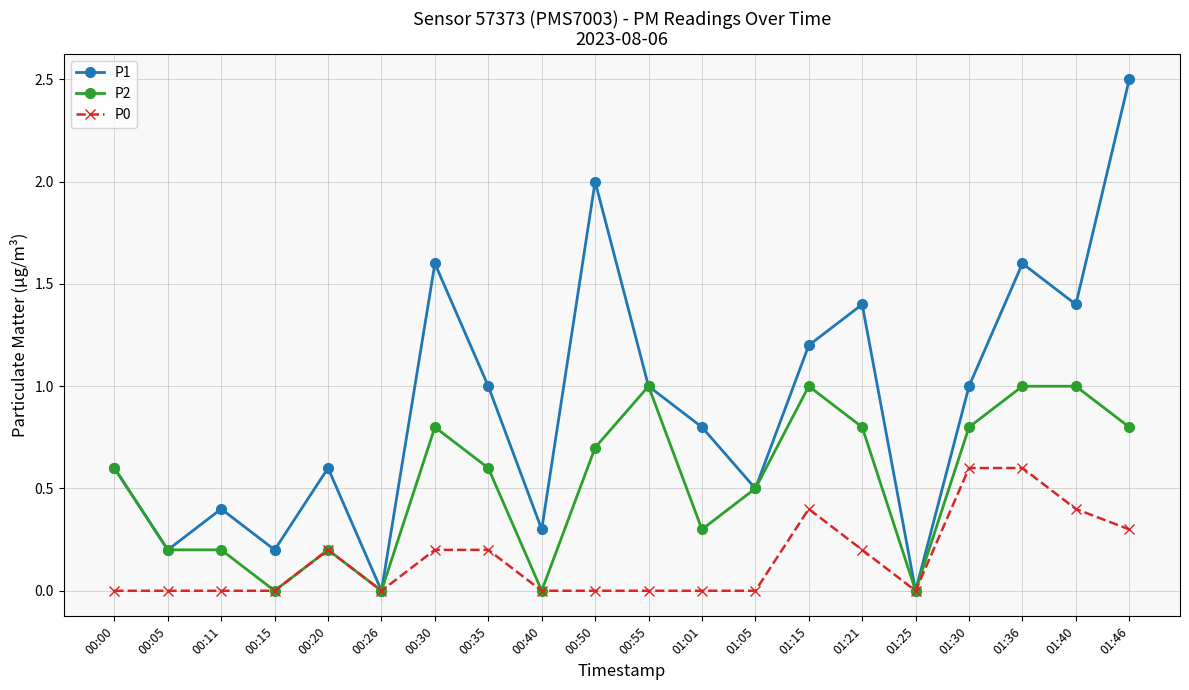

Reading left to right, what are all the values shown in this chart?

P1: 00:00=0.6	00:05=0.2	00:11=0.4	00:15=0.2	00:20=0.6	00:26=0.0	00:30=1.6	00:35=1.0	00:40=0.3	00:50=2.0	00:55=1.0	01:01=0.8	01:05=0.5	01:15=1.2	01:21=1.4	01:25=0.0	01:30=1.0	01:36=1.6	01:40=1.4	01:46=2.5
P2: 00:00=0.6	00:05=0.2	00:11=0.2	00:15=0.0	00:20=0.2	00:26=0.0	00:30=0.8	00:35=0.6	00:40=0.0	00:50=0.7	00:55=1.0	01:01=0.3	01:05=0.5	01:15=1.0	01:21=0.8	01:25=0.0	01:30=0.8	01:36=1.0	01:40=1.0	01:46=0.8
P0: 00:00=0.0	00:05=0.0	00:11=0.0	00:15=0.0	00:20=0.2	00:26=0.0	00:30=0.2	00:35=0.2	00:40=0.0	00:50=0.0	00:55=0.0	01:01=0.0	01:05=0.0	01:15=0.4	01:21=0.2	01:25=0.0	01:30=0.6	01:36=0.6	01:40=0.4	01:46=0.3